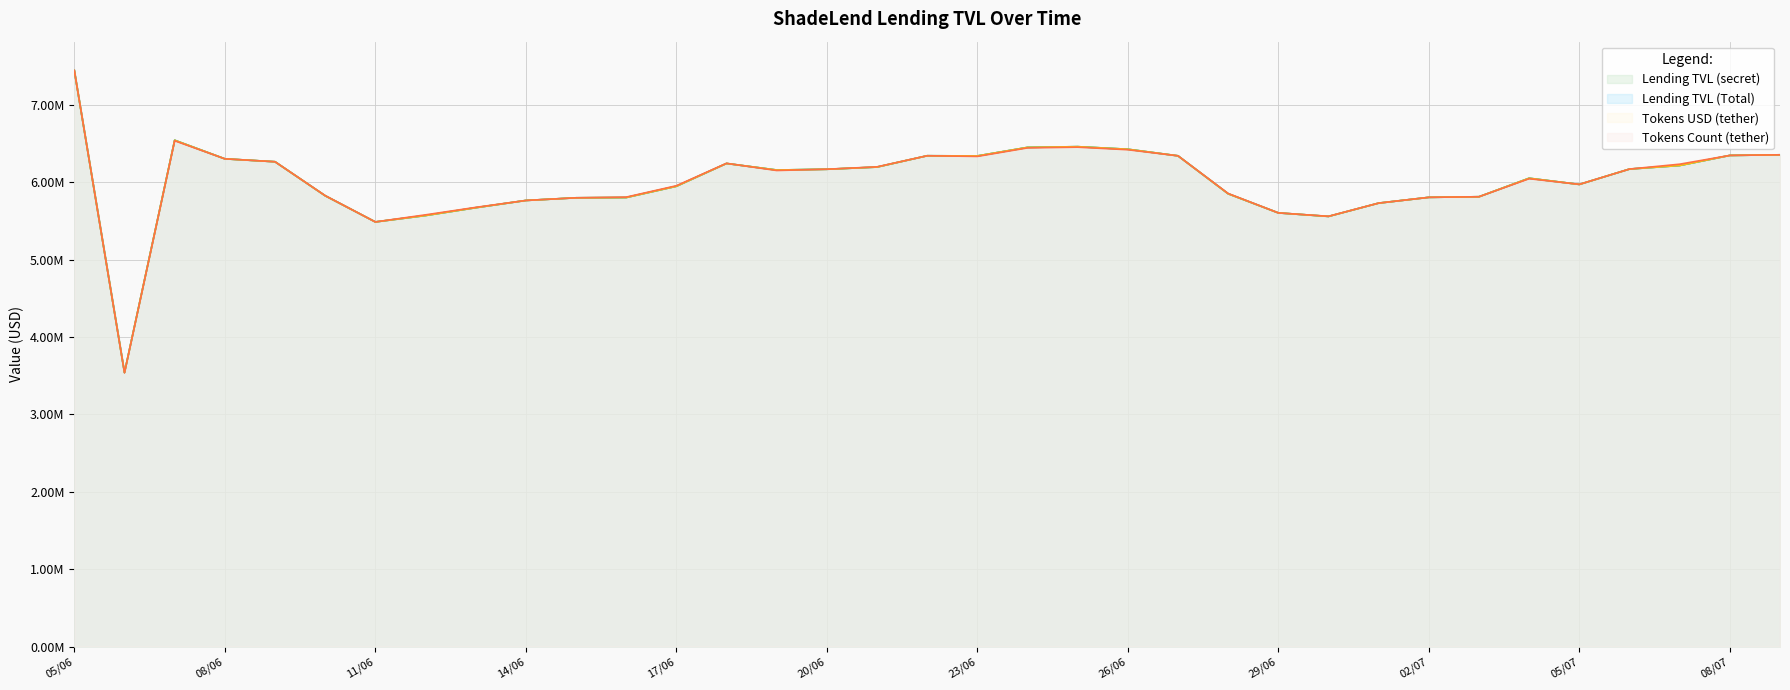

Where does the Lending TVL (Total) series first go above 6160296?

05/06